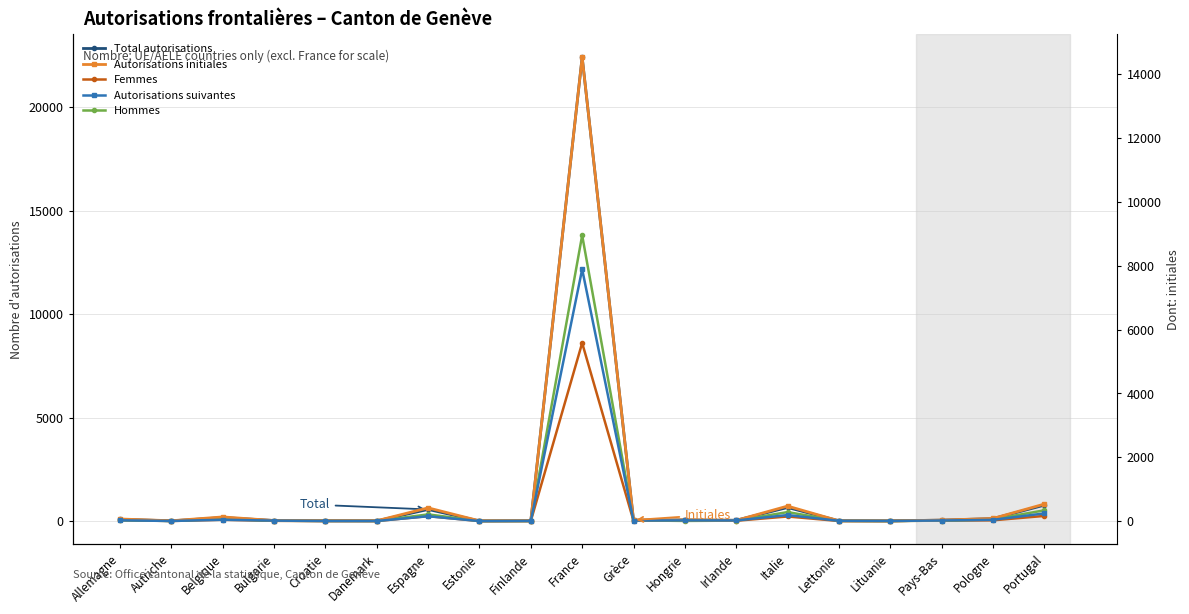

Reading right to left, transcribe all the data shown in this chart.

Total autorisations: Portugal=769	Pologne=119	Pays-Bas=46	Lituanie=8	Lettonie=15	Italie=657	Irlande=39	Hongrie=56	Grèce=47	France=22427	Finlande=11	Estonie=7	Espagne=563	Danemark=11	Croatie=13	Bulgarie=28	Belgique=170	Autriche=11	Allemagne=87
Femmes: Portugal=249	Pologne=38	Pays-Bas=23	Lituanie=5	Lettonie=5	Italie=222	Irlande=17	Hongrie=48	Grèce=13	France=8612	Finlande=7	Estonie=2	Espagne=239	Danemark=3	Croatie=3	Bulgarie=12	Belgique=65	Autriche=5	Allemagne=44
Hommes: Portugal=520	Pologne=81	Pays-Bas=23	Lituanie=3	Lettonie=10	Italie=435	Irlande=22	Hongrie=8	Grèce=34	France=13815	Finlande=4	Estonie=5	Espagne=324	Danemark=8	Croatie=10	Bulgarie=16	Belgique=105	Autriche=6	Allemagne=43
Autorisations initiales: Portugal=531	Pologne=81	Pays-Bas=29	Lituanie=4	Lettonie=7	Italie=469	Irlande=21	Hongrie=35	Grèce=31	France=14537	Finlande=7	Estonie=7	Espagne=413	Danemark=9	Croatie=10	Bulgarie=15	Belgique=129	Autriche=9	Allemagne=64
Autorisations suivantes: Portugal=238	Pologne=38	Pays-Bas=17	Lituanie=4	Lettonie=8	Italie=188	Irlande=18	Hongrie=21	Grèce=16	France=7890	Finlande=4	Estonie=0	Espagne=150	Danemark=2	Croatie=3	Bulgarie=13	Belgique=41	Autriche=2	Allemagne=23